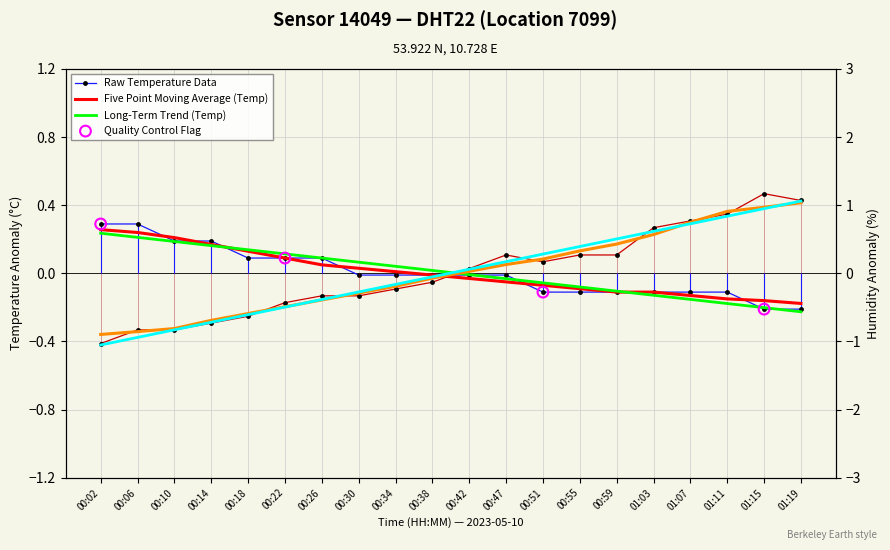

At which category is the sum across all series the highest?

01:15